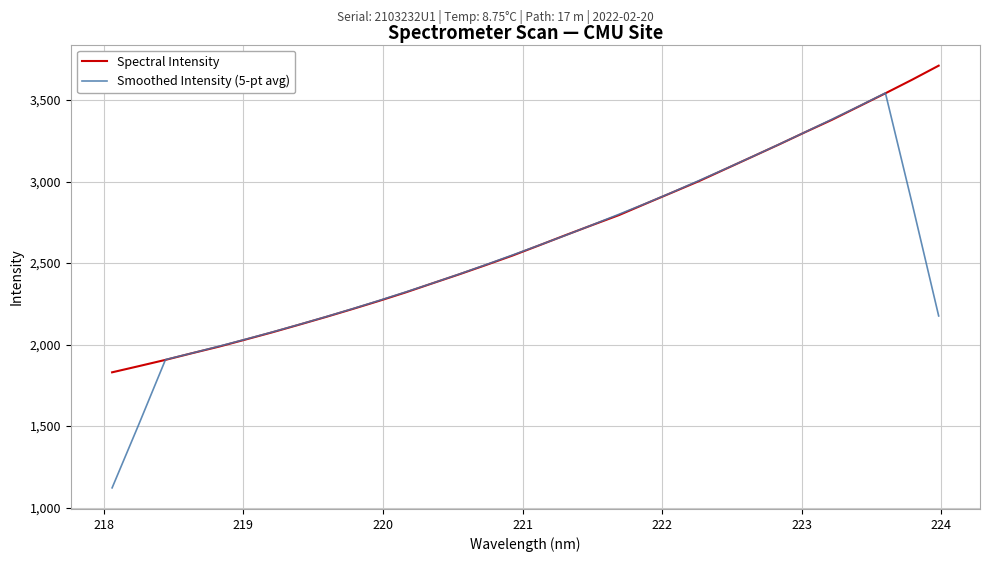

What is the minimum value shown in the chart?

1120.6